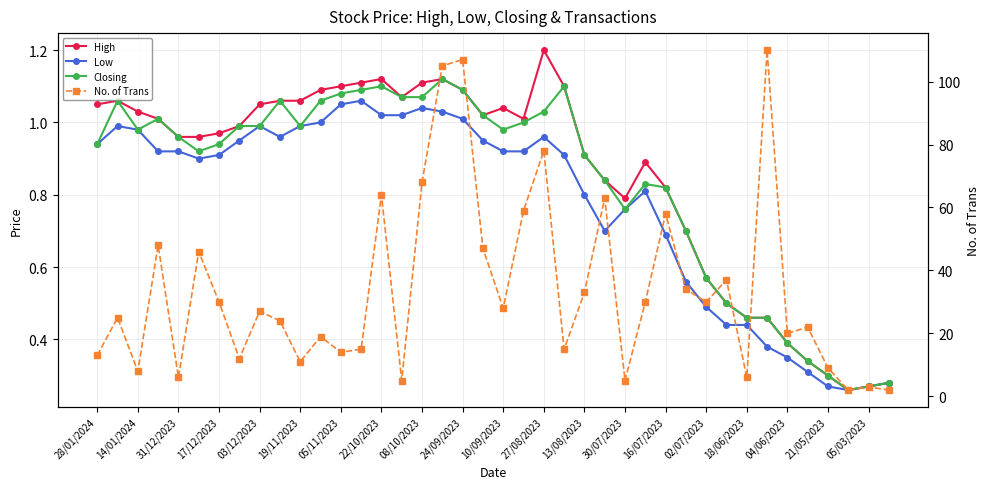

Where is High nearest to the value 0?

37